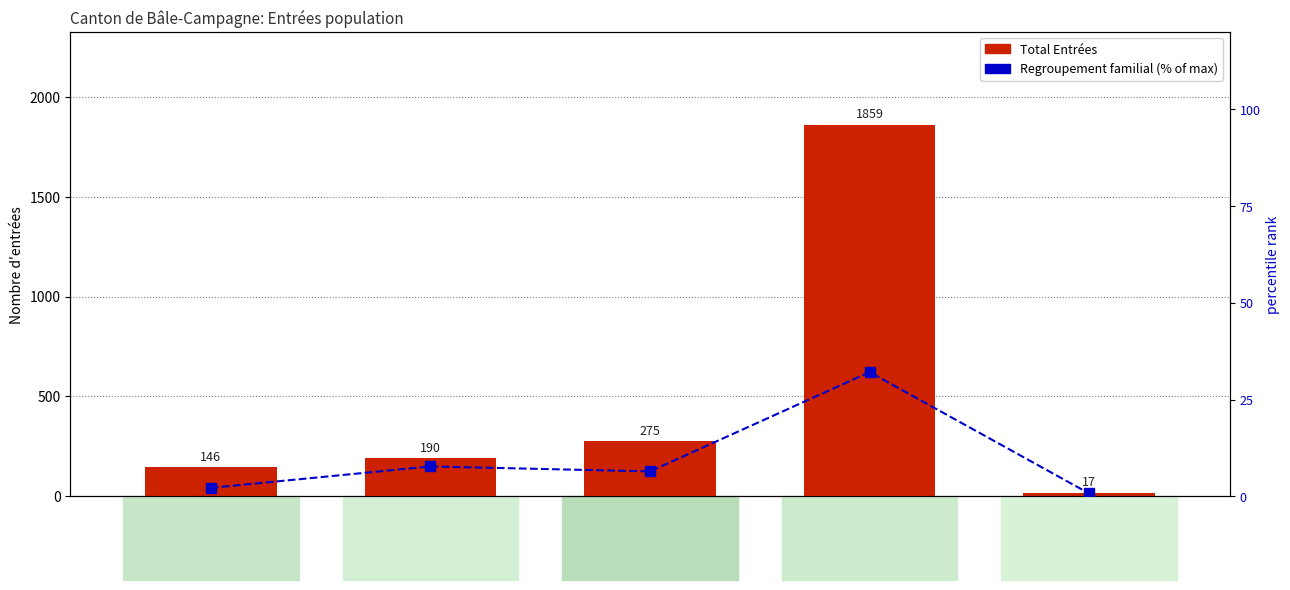

The percentile rank within the sample series shows 10.1 at Asie. True or false?

False